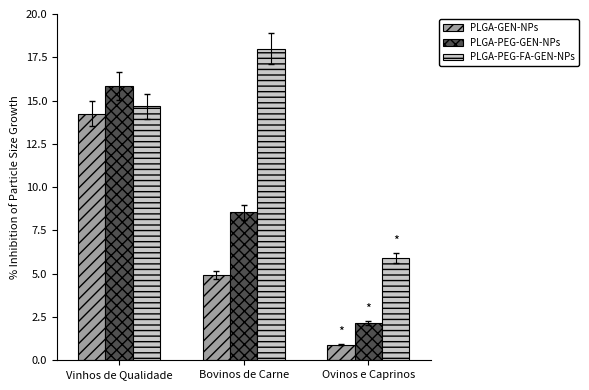

What is the label of the 3rd bar from the left?

Ovinos e Caprinos